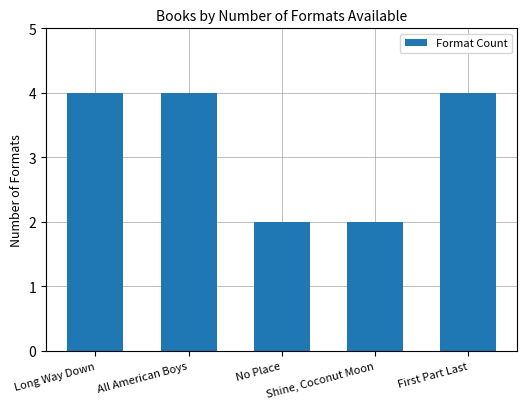

Reading left to right, list all the values displayed in this chart.

Long Way Down=4	All American Boys=4	No Place=2	Shine, Coconut Moon=2	First Part Last=4